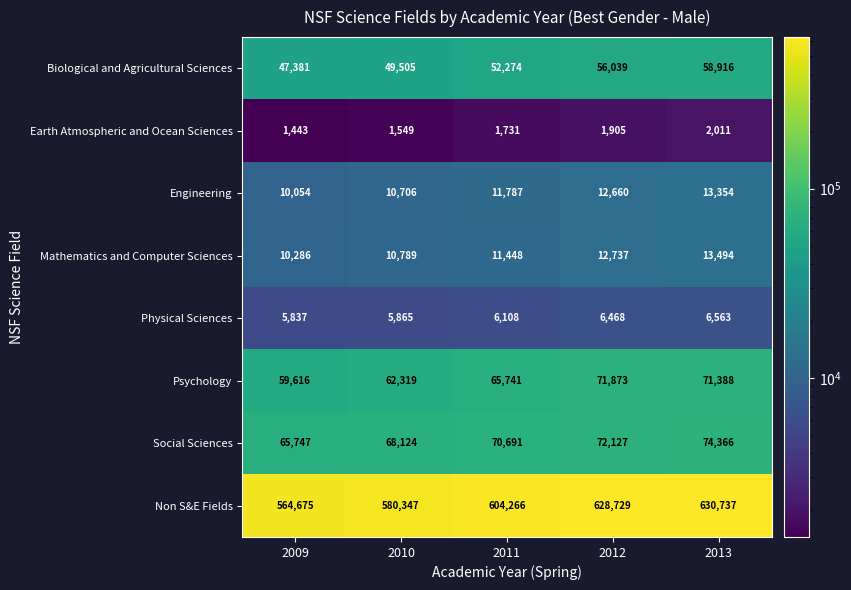

At how many categories does at least one series exceed 546481?

5